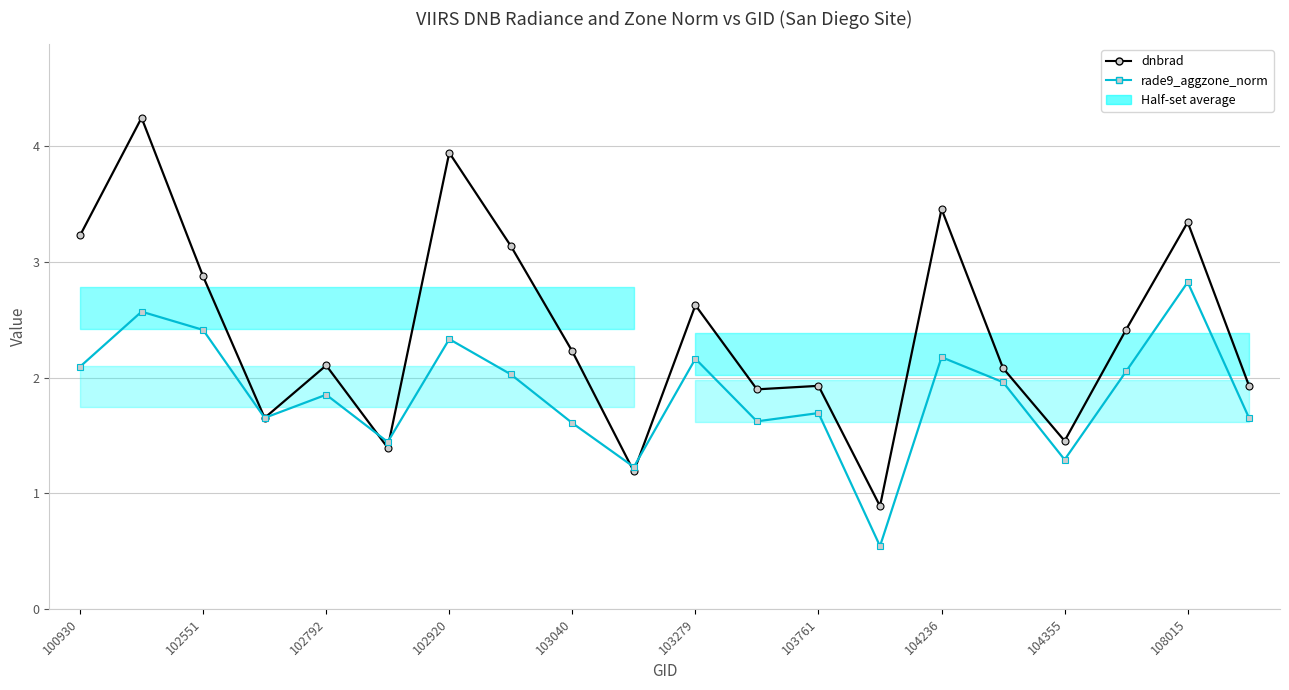

Which series has the largest range (max minus min)?

dnbrad